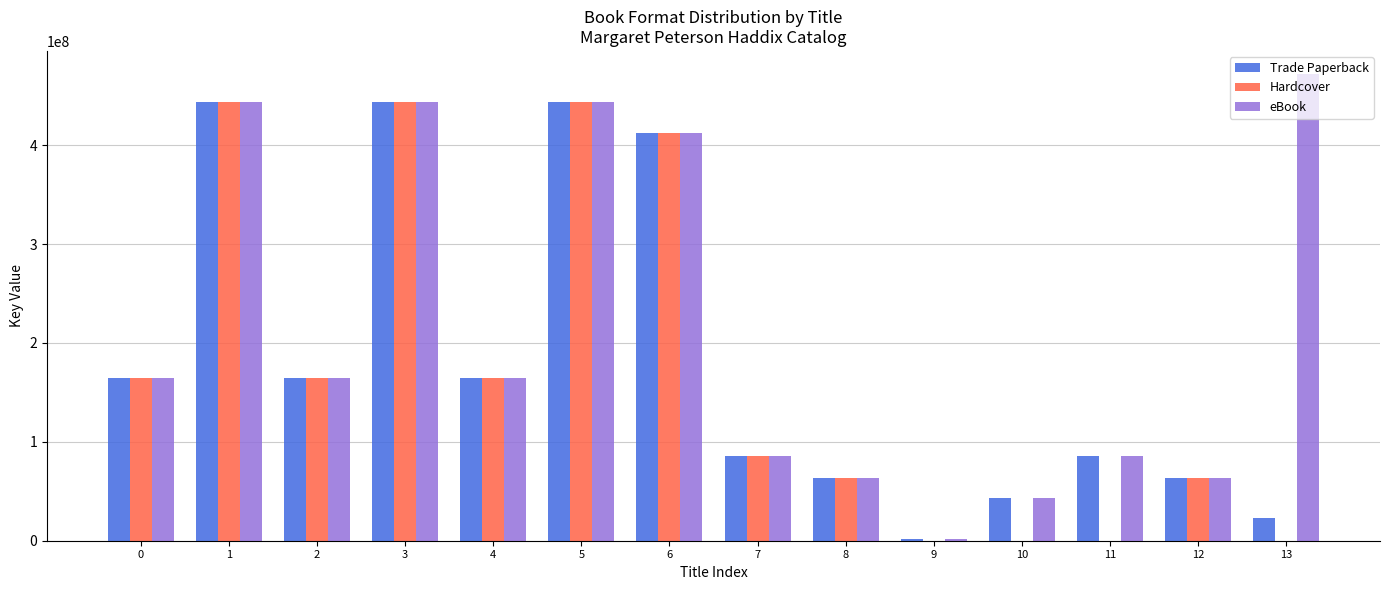

What are all the series names shown in the legend?

Trade Paperback, Hardcover, eBook